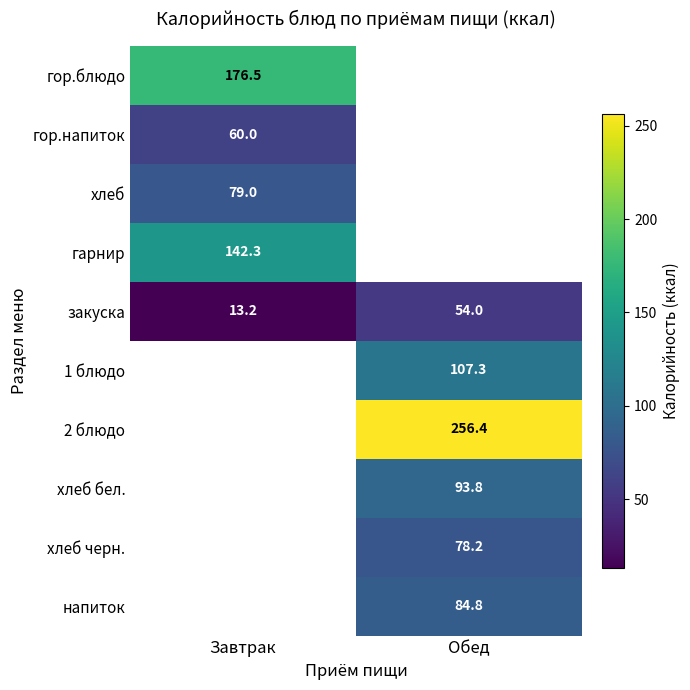

At how many categories does at least one series exceed 103?

2